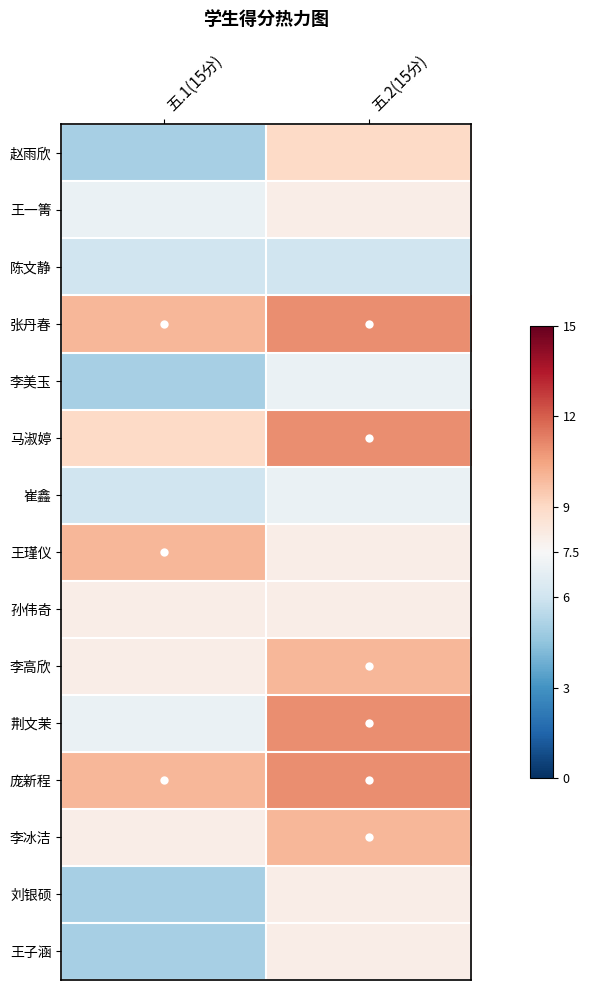

Which series has the widest spread of values?

赵雨欣